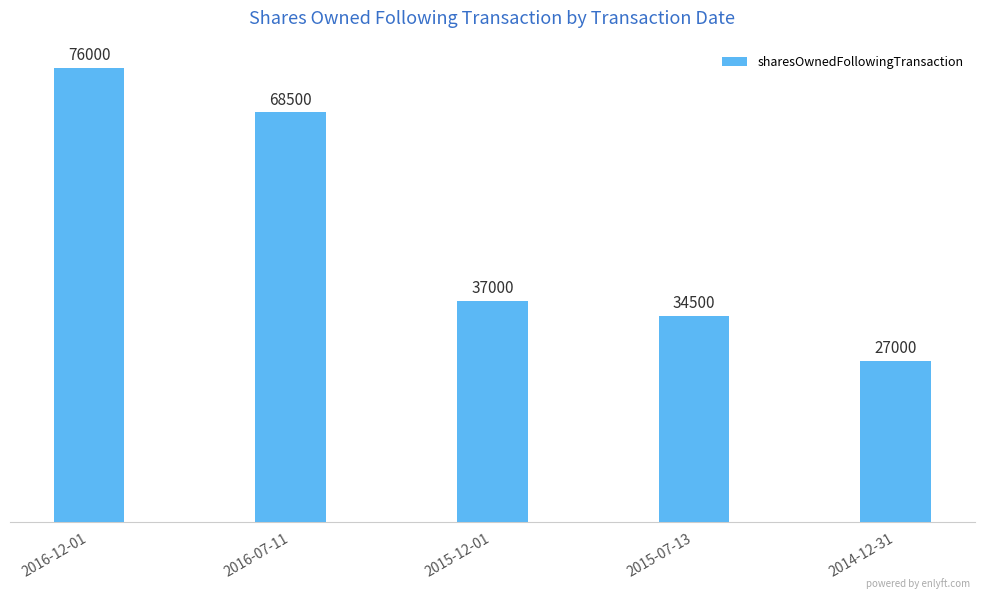

Count the number of categories in the chart.

5